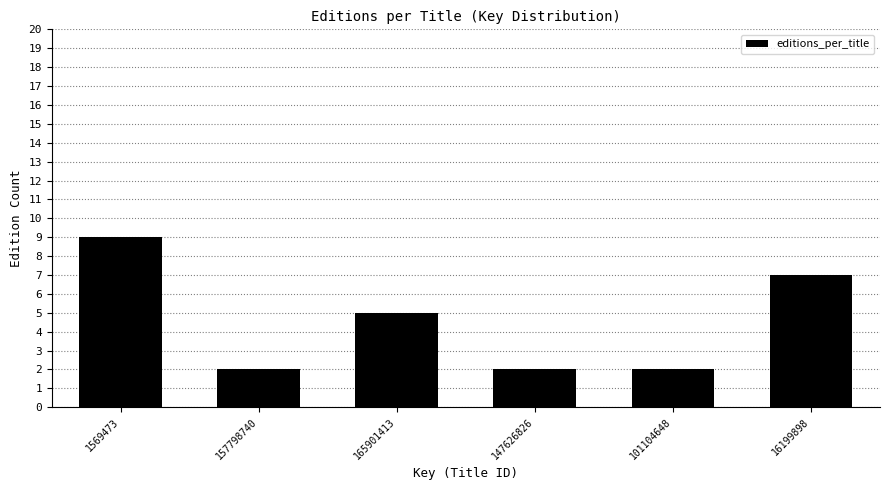

Reading right to left, what are all the values shown in this chart?

16199898=7	101104648=2	147626826=2	165901413=5	157798740=2	1569473=9